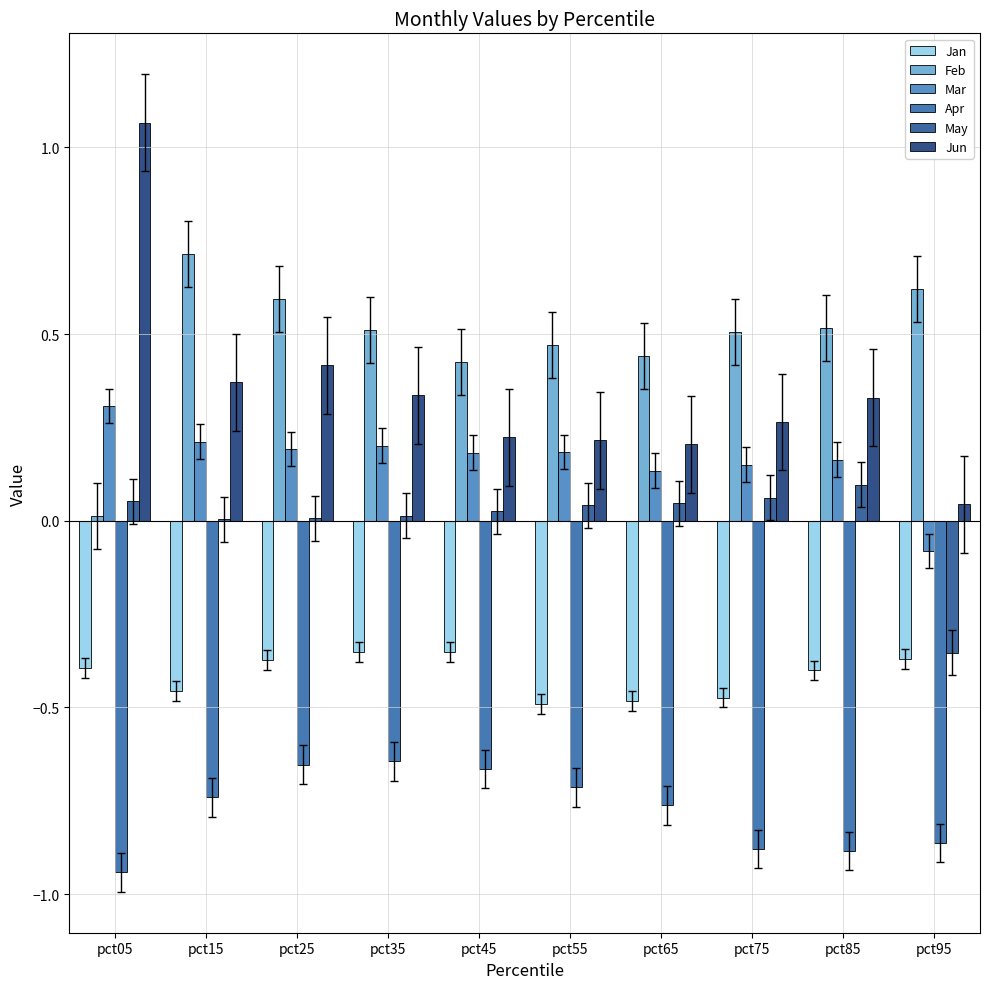

What is the maximum value for Jun?

1.1